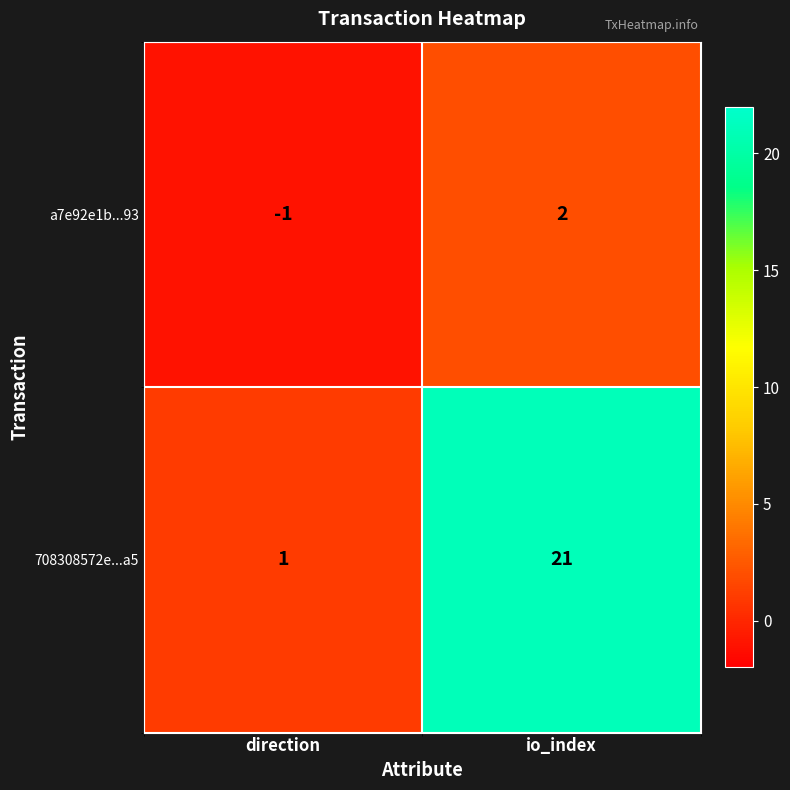

Which category has the lowest value in the 708308572e...a5 series?

direction